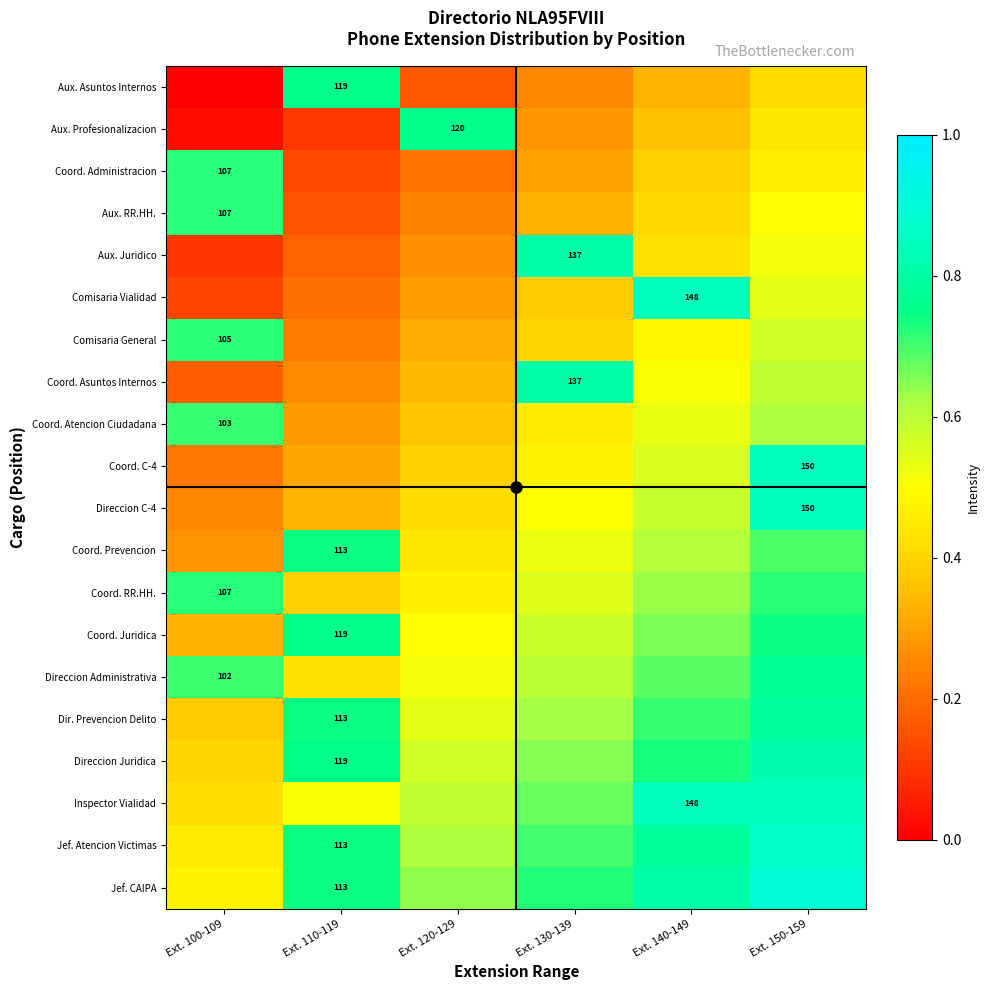

Which has a higher value, Ext. 120-129 or Ext. 100-109?

Ext. 120-129